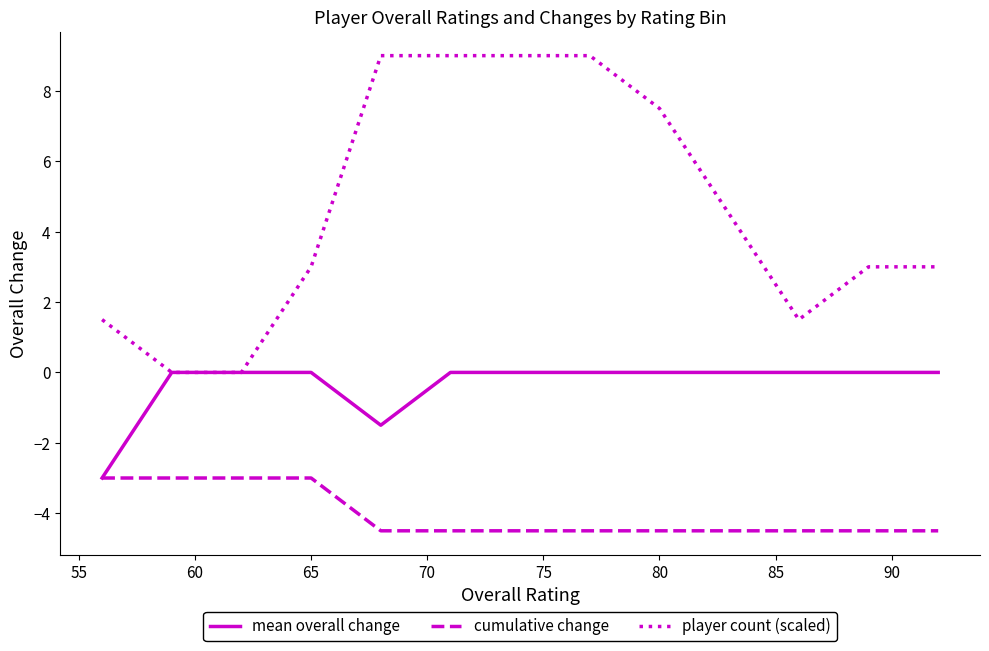

What is the smallest value displayed?

-4.5